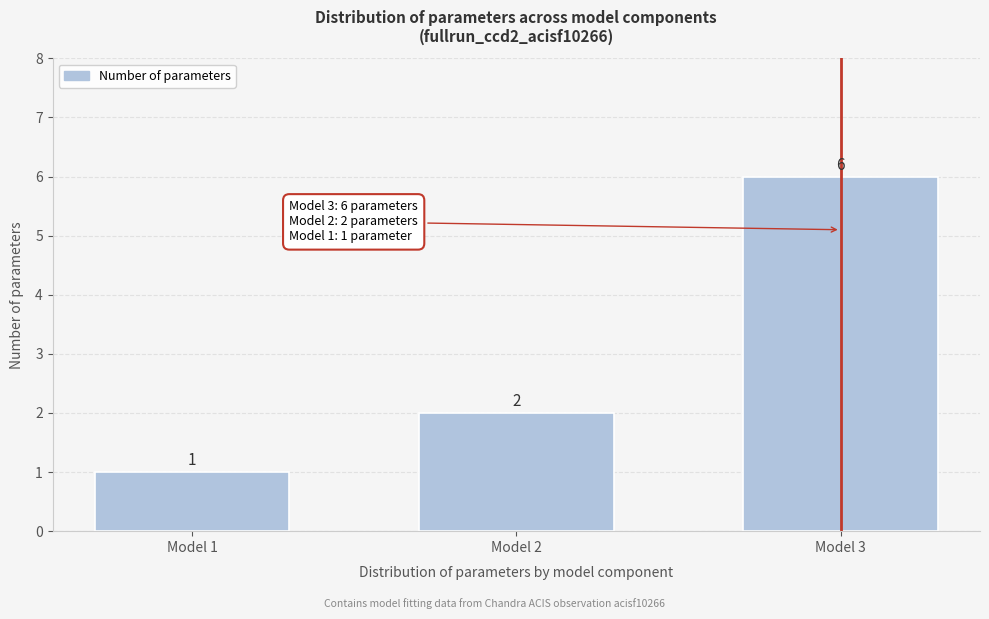

Reading left to right, what are all the values shown in this chart?

1	2	6